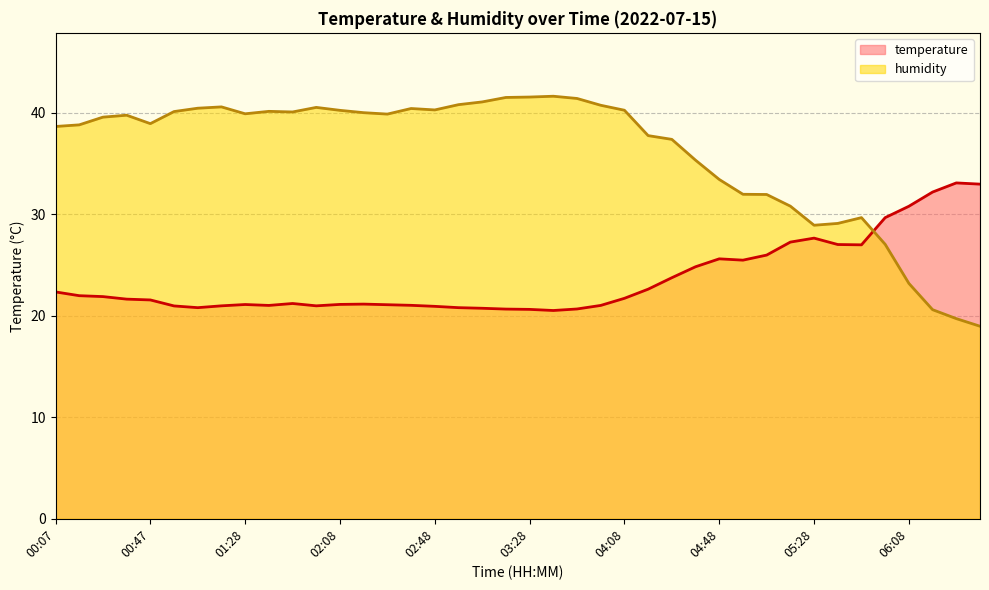

What are all the series names shown in the legend?

temperature, humidity